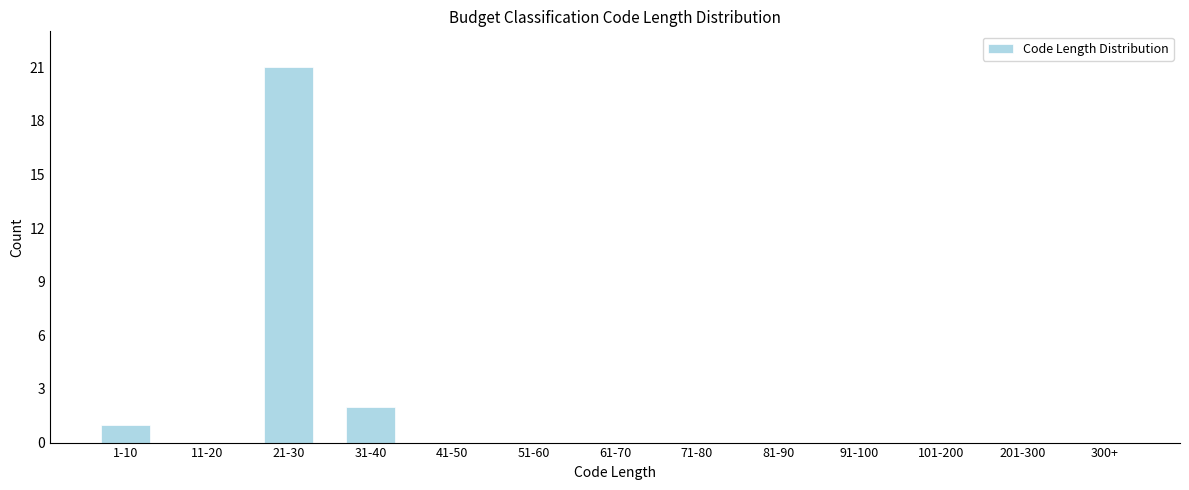

Reading left to right, list all the values displayed in this chart.

1-10=1	11-20=0	21-30=21	31-40=2	41-50=0	51-60=0	61-70=0	71-80=0	81-90=0	91-100=0	101-200=0	201-300=0	300+=0